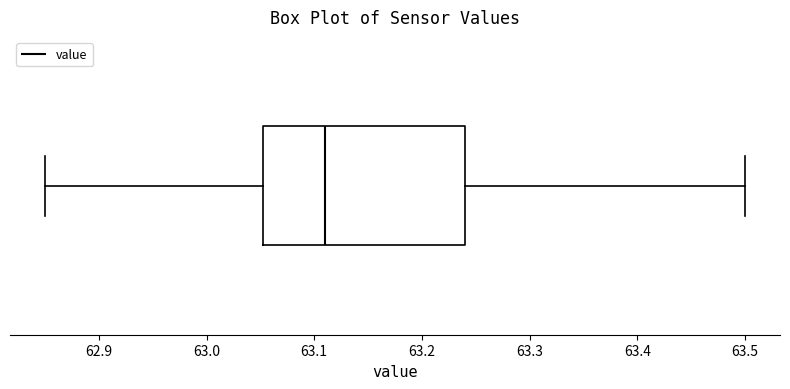

Read this box plot against the x-axis: the position of the median line, the range covered by the box, and the ends of both whiskers. The values are not printed on the chart, so give them approximately, as read against the axis.

median 63.11, box 63.05 to 63.24, whiskers 62.85 to 63.50